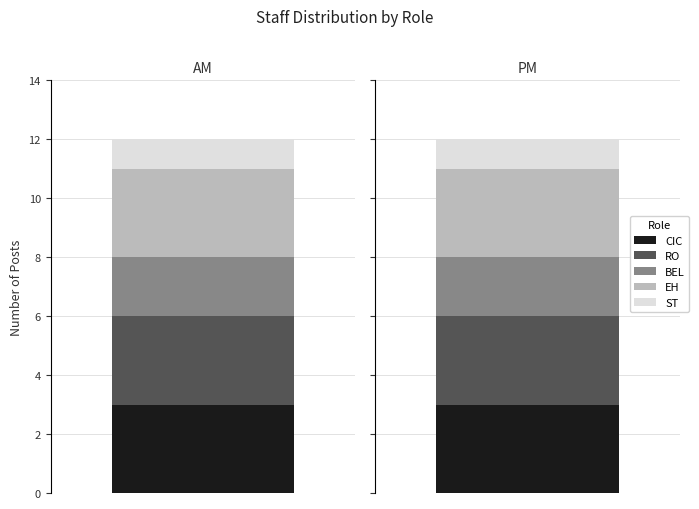

At how many categories does at least one series exceed 2?

2